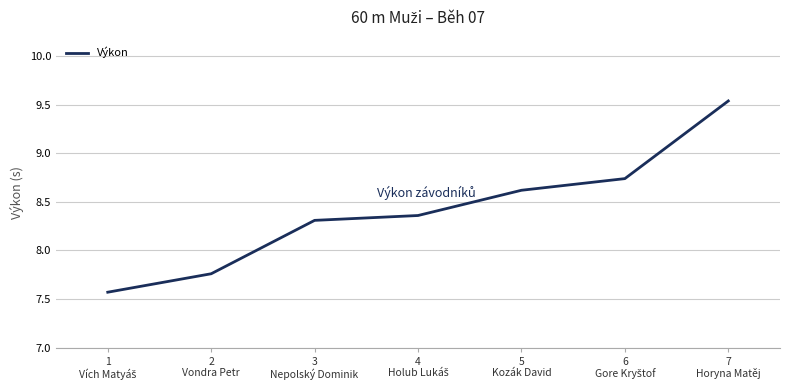

What is the difference between the second highest and minimum values?

1.2